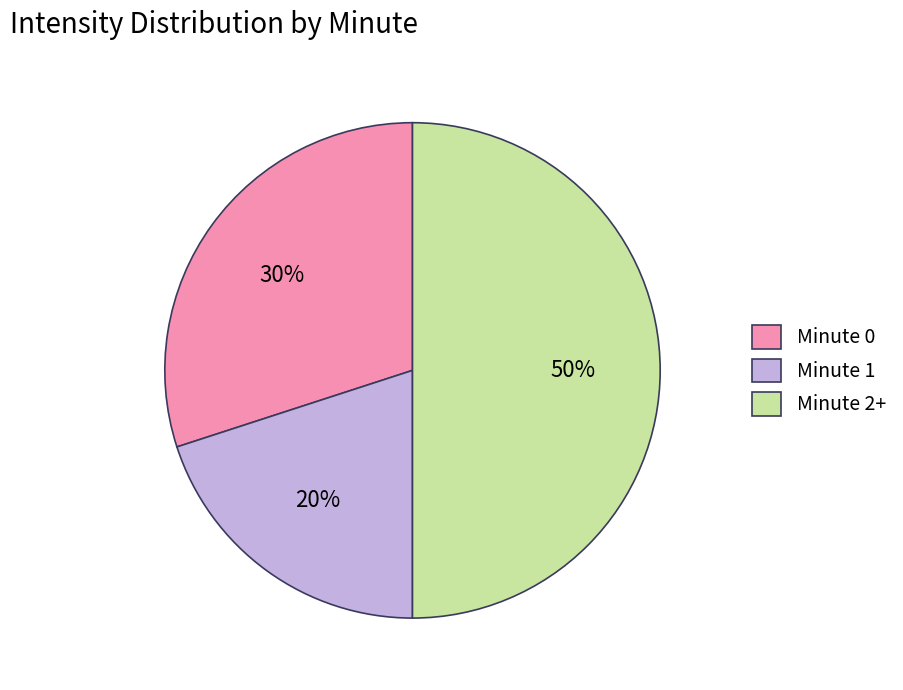

What percentage is the Minute 1 slice, to the nearest percent?

20%